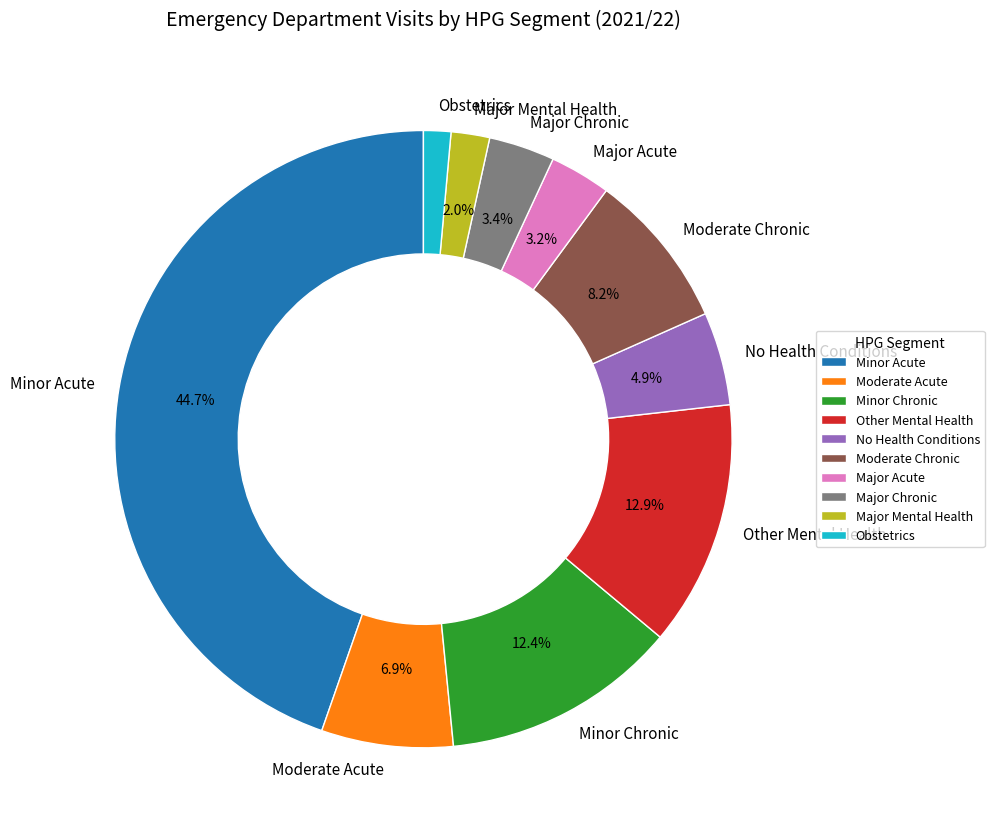

Is there a majority slice in this chart?

No